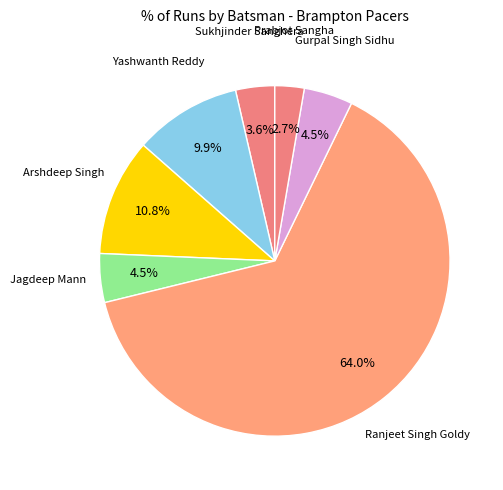

How many slices are in this pie chart?

7